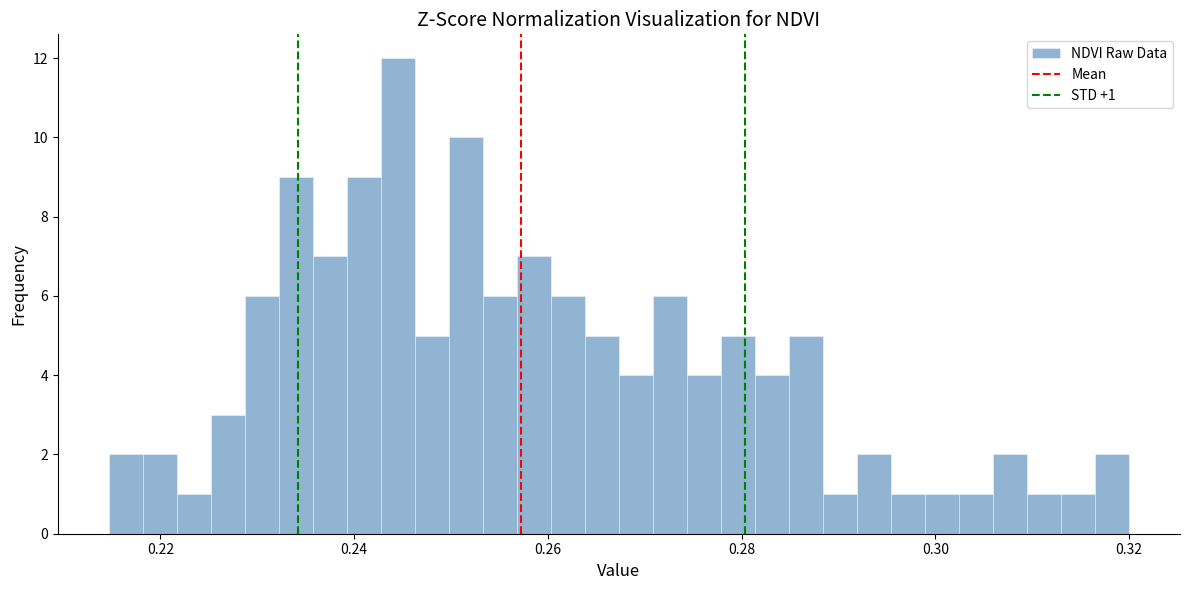

Read against the x-axis, roughly where is the centre of the tallest bar?

0.244